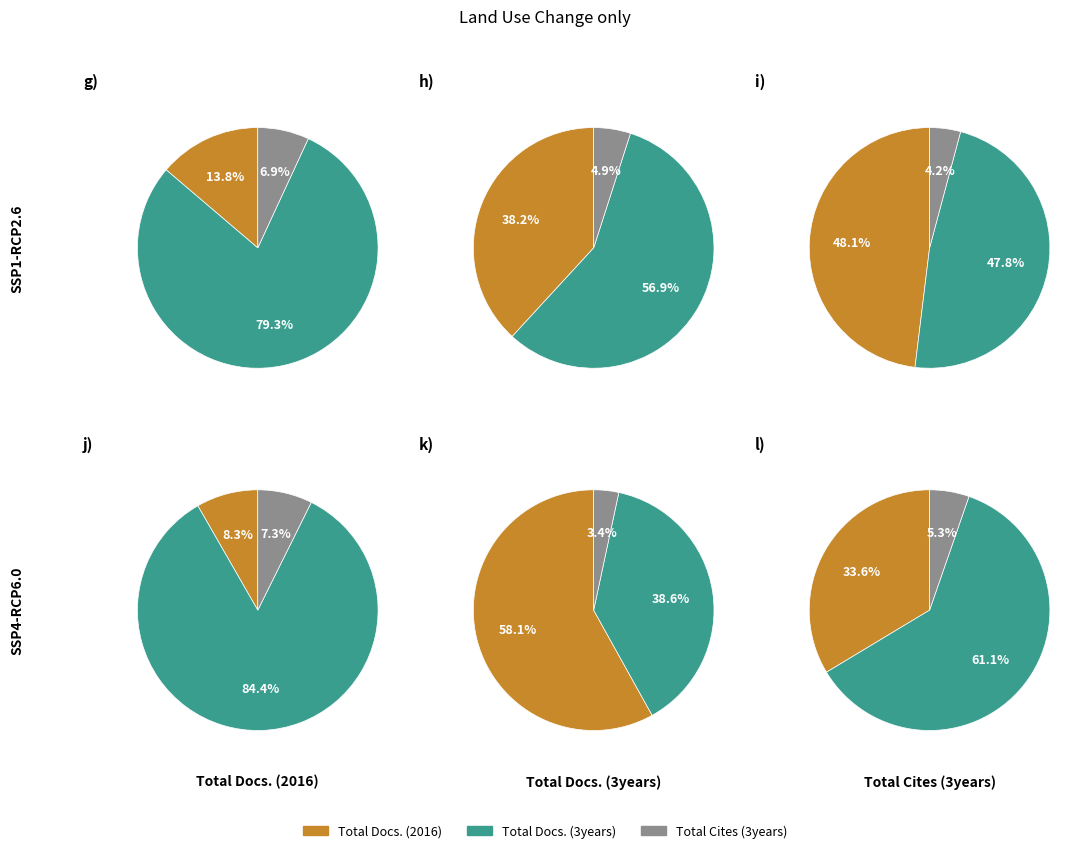

The Total Docs. (3years) slice represents 49% of the pie. True or false?

False